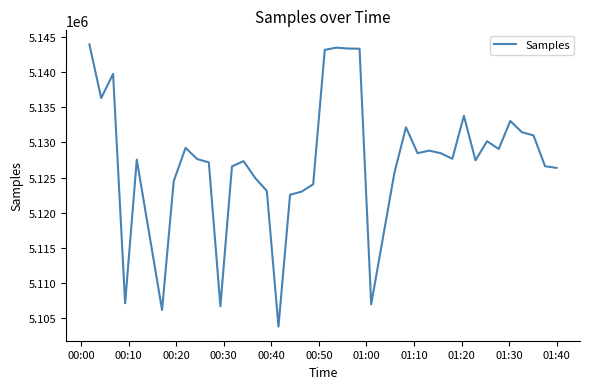

What is the difference between the maximum and minimum values?

40075